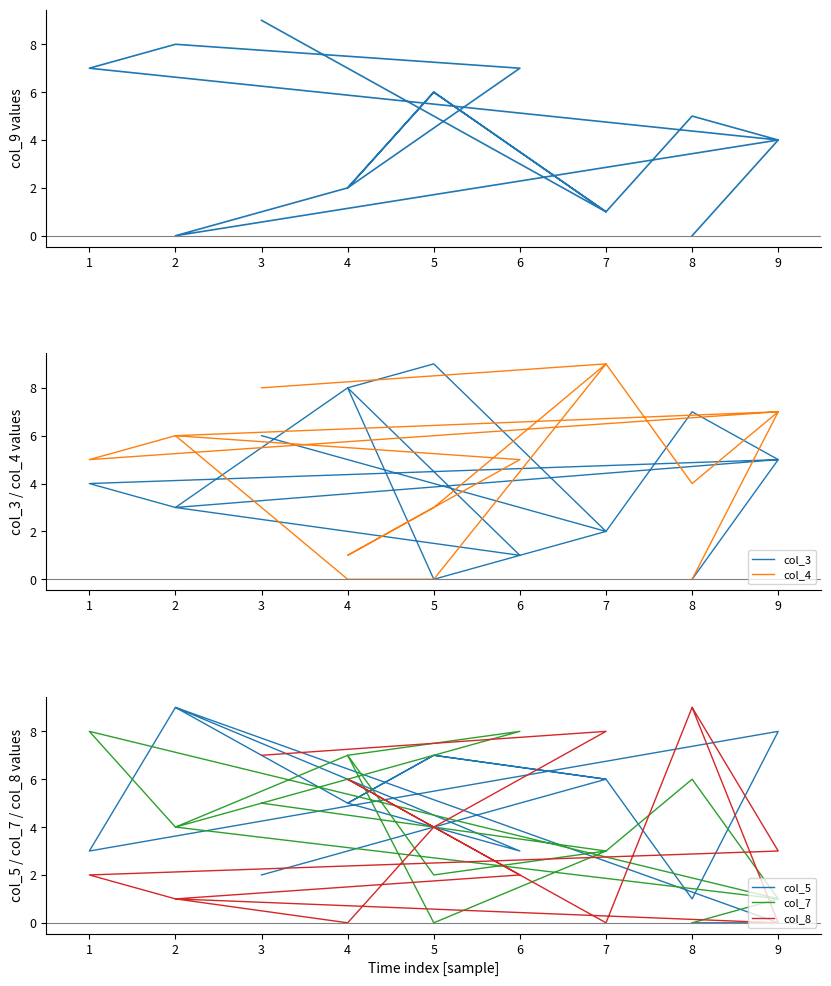

True or false: col_4 has a value of 8 at 3.

True